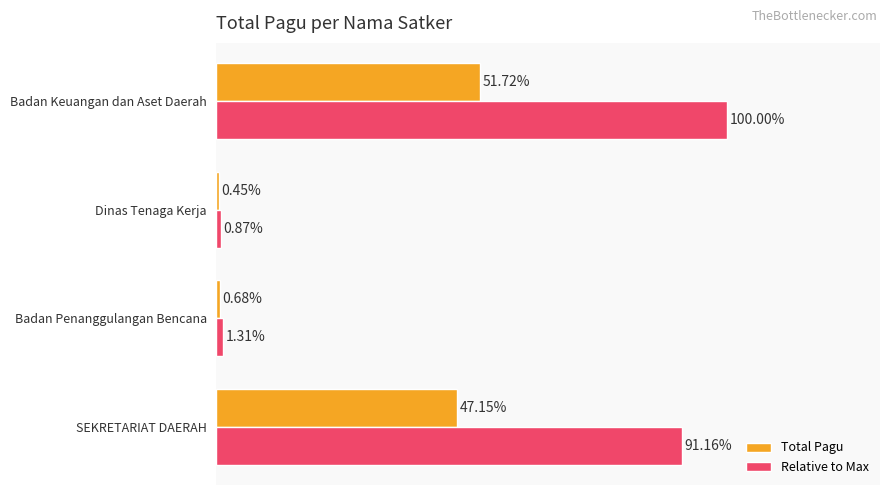

What are all the series names shown in the legend?

Total Pagu, Relative to Max